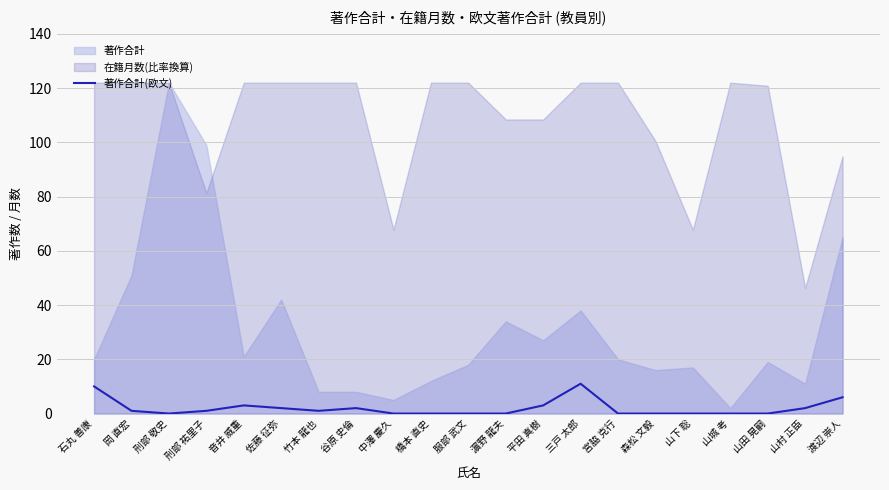

How many values are above zero?

11